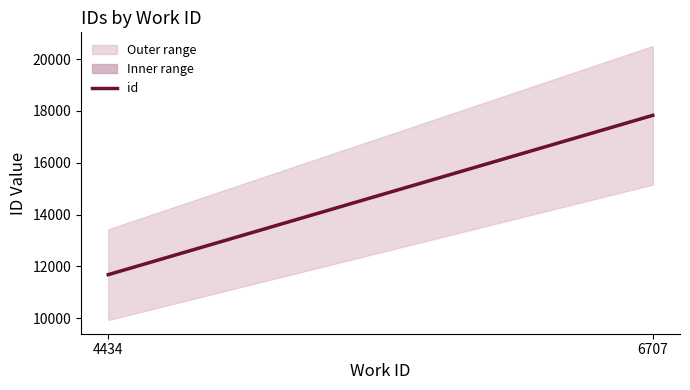

Reading left to right, transcribe all the data shown in this chart.

4434=11682.0	6707=17832.5